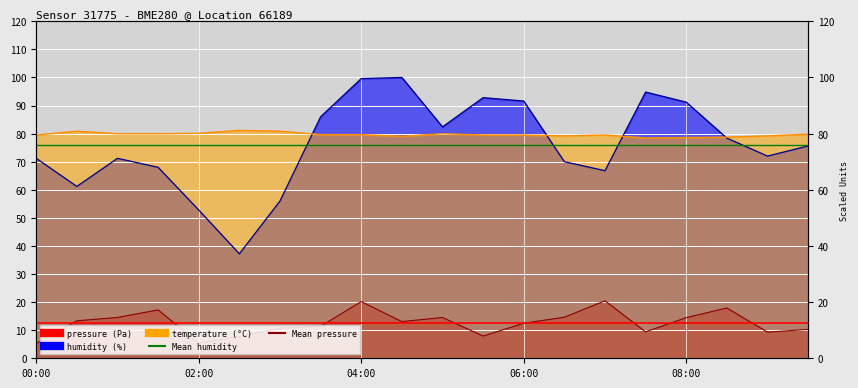

Reading left to right, list all the values displayed in this chart.

pressure: 5.2	13.3	14.5	17.2	5.4	7.7	10.7	11.4	20.2	13.1	14.5	7.9	12.5	14.6	20.5	9.4	14.5	17.9	9.3	10.3
humidity: 71.2	61.2	71.2	68.0	52.8	37.2	56.0	86.0	99.6	100.0	82.4	92.8	91.6	70.0	66.8	94.8	91.2	78.4	72.0	75.6
temperature: 79.5	80.8	80.0	80.0	80.1	81.2	80.8	79.6	79.6	79.0	80.0	79.5	79.5	79.2	79.5	78.5	78.6	78.8	79.2	79.8